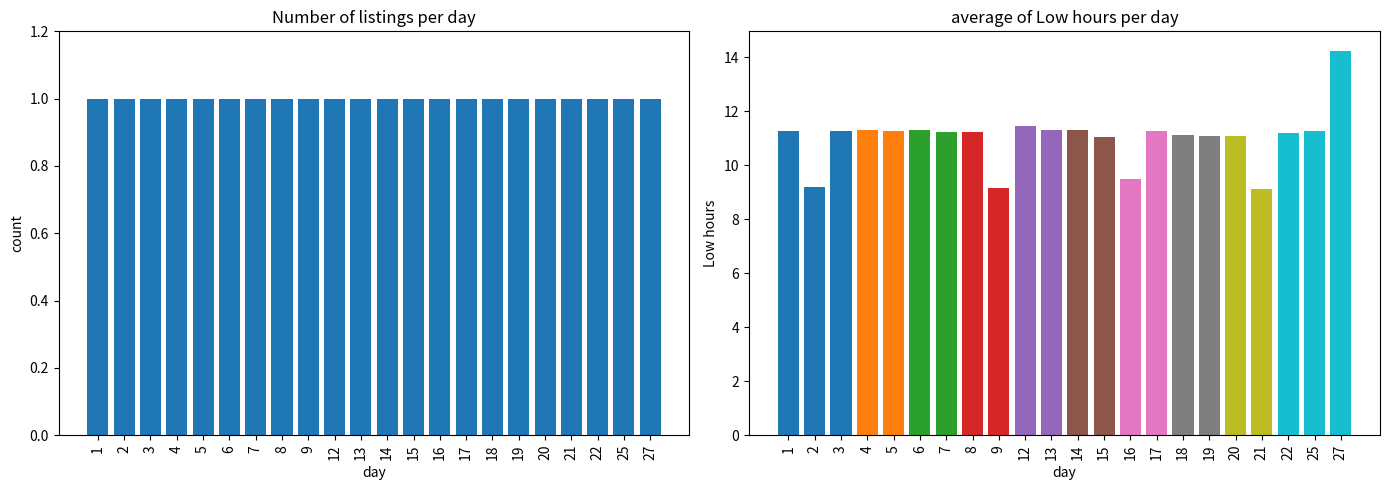

What is the total value across all series at 18?

11.3